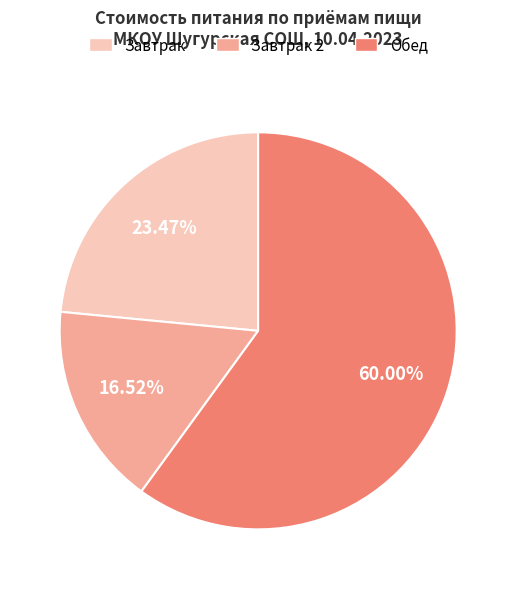

Does any single category account for the majority?

Yes